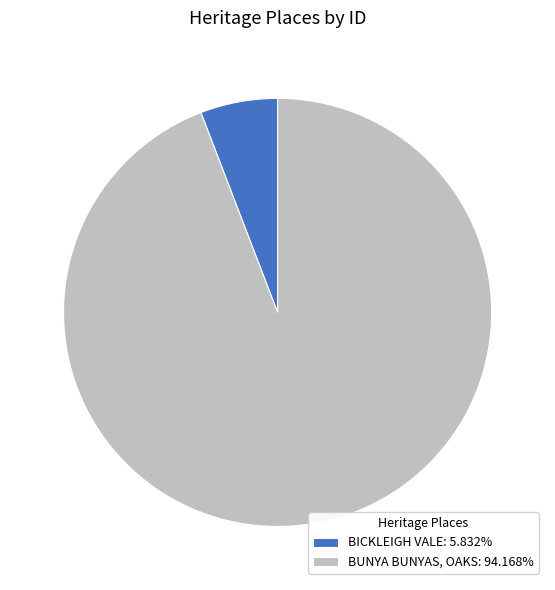

Does BICKLEIGH VALE account for over 50% of the chart?

No